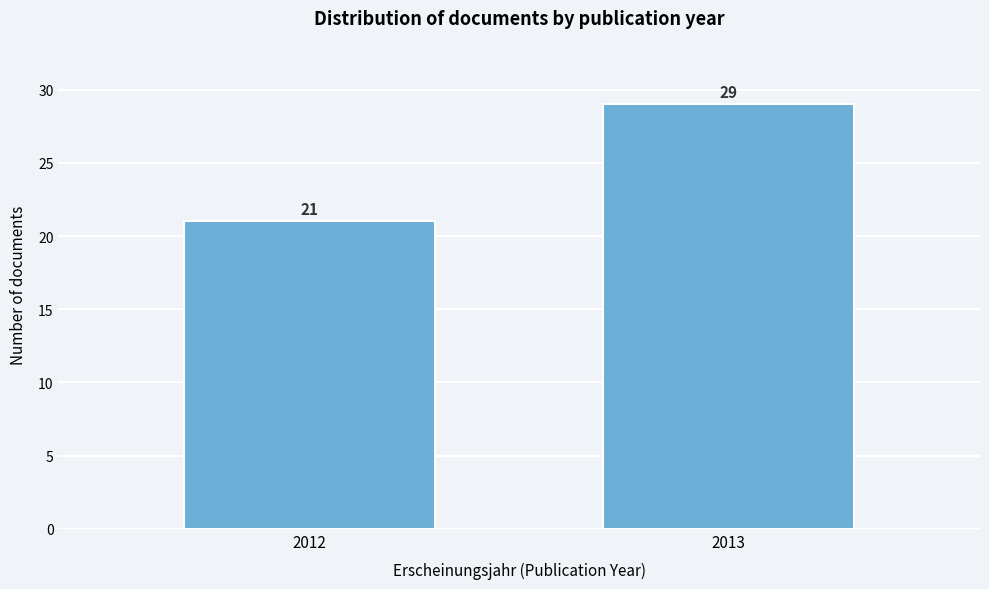

Reading right to left, what are all the values shown in this chart?

2013=29	2012=21